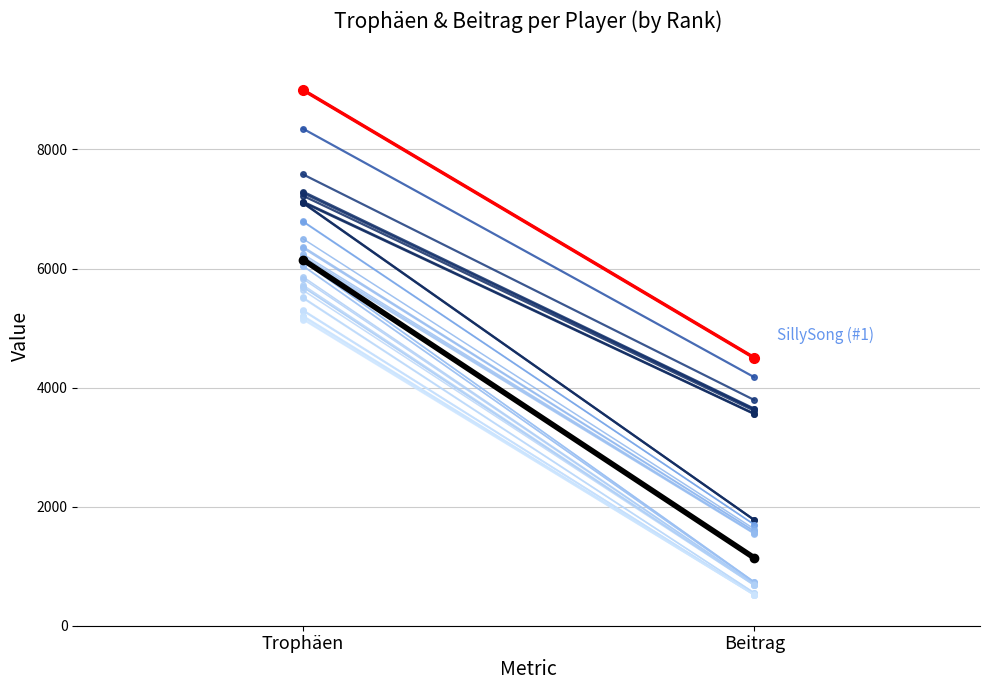

Is the value of Trophäen at 12 greater than the value of Beitrag at 32?

Yes